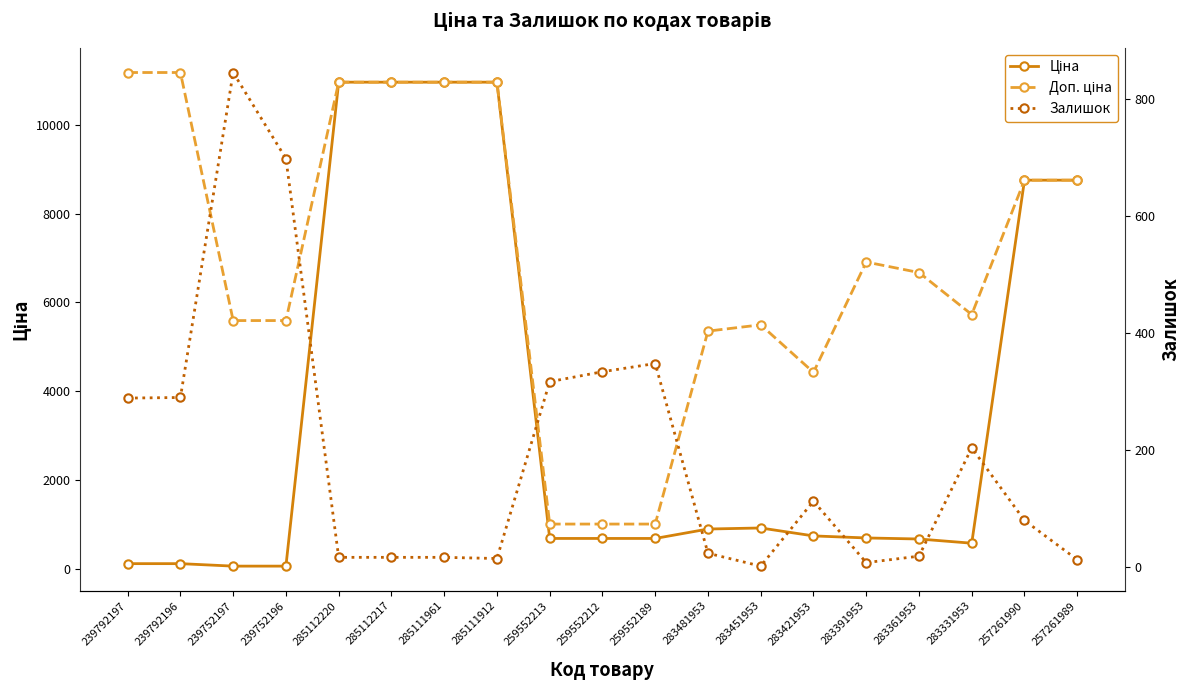

What are all the series names shown in the legend?

Ціна, Доп. ціна, Залишок